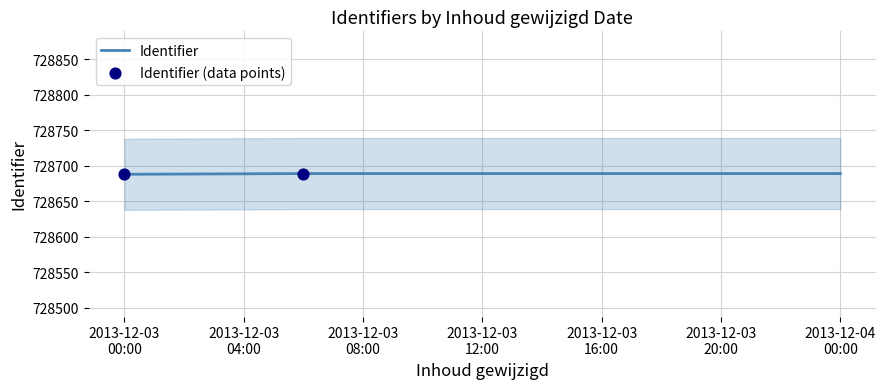

What is the ratio of the value at 2013-12-03 to the value at 2013-12-03?

1.0